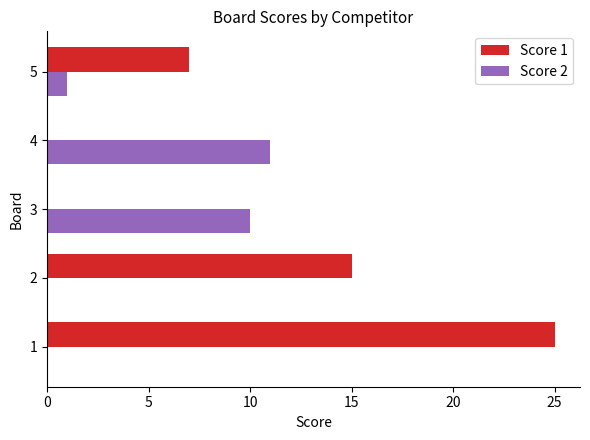

What is the greatest value displayed?

25